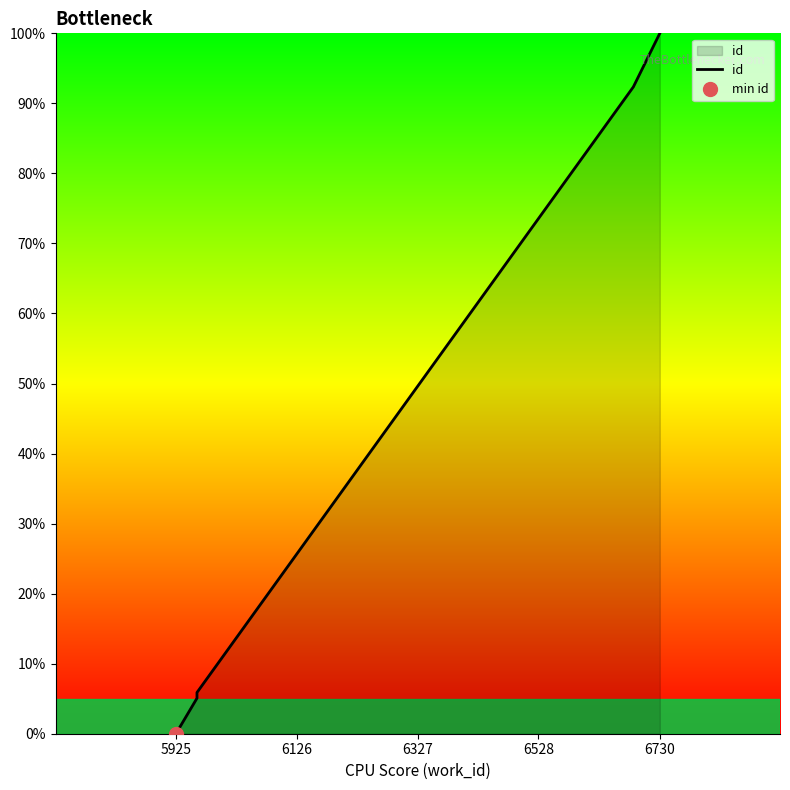

True or false: the data has more than 2 interior local peaks.

False